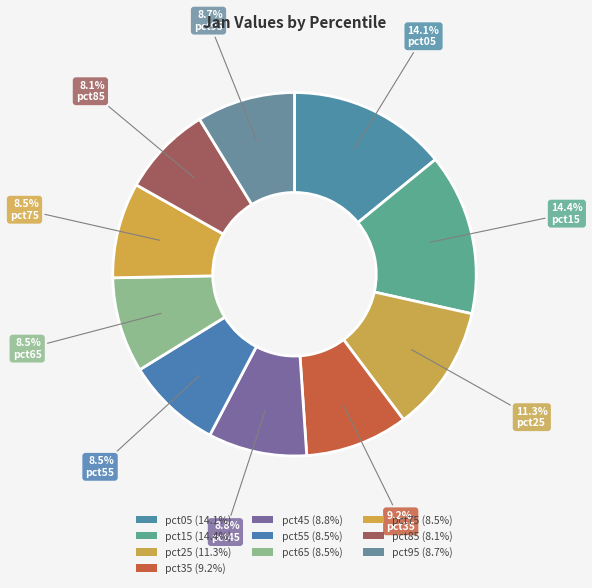

To the nearest percent, what percentage of the pie is pct35?

9%